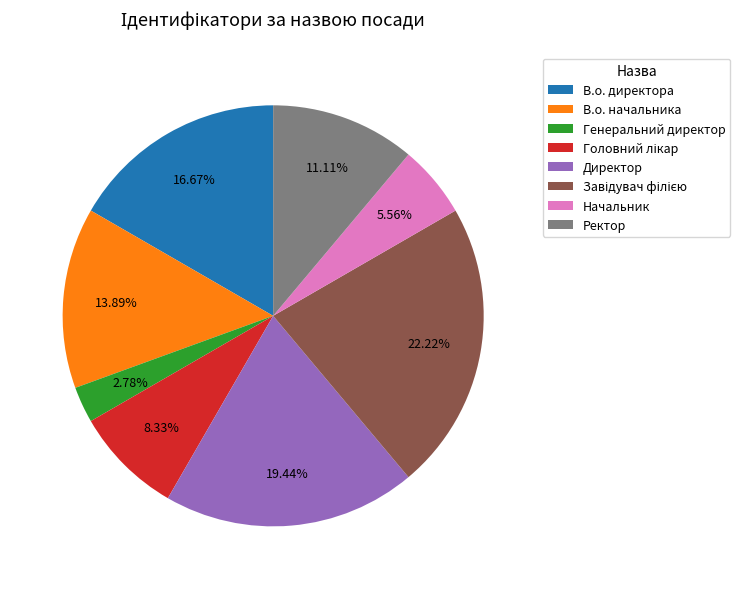

Which has a higher value, Генеральний директор or В.о. директора?

В.о. директора